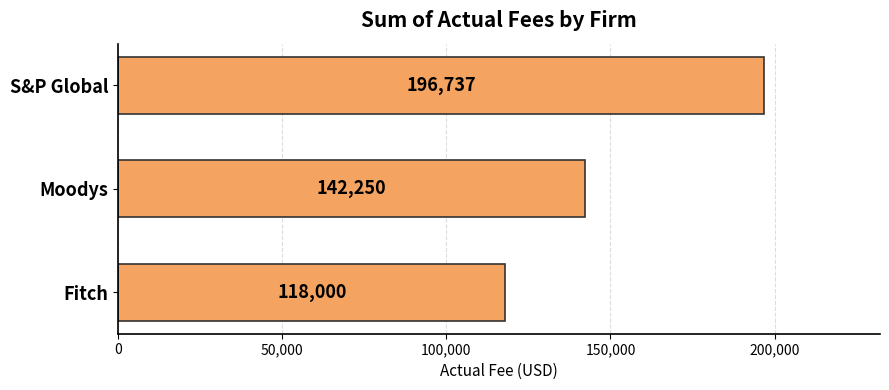

What is the difference between the maximum and second lowest values?

54487